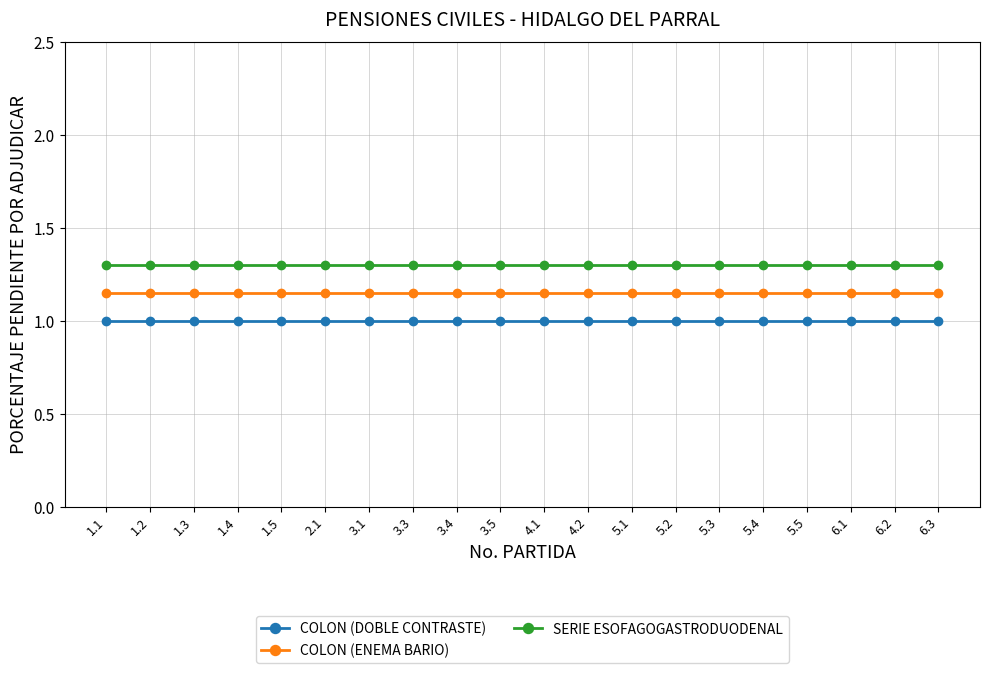

At 2.1, list the series in order from largest to smallest.

SERIE ESOFAGOGASTRODUODENAL, COLON (ENEMA BARIO), COLON (DOBLE CONTRASTE)